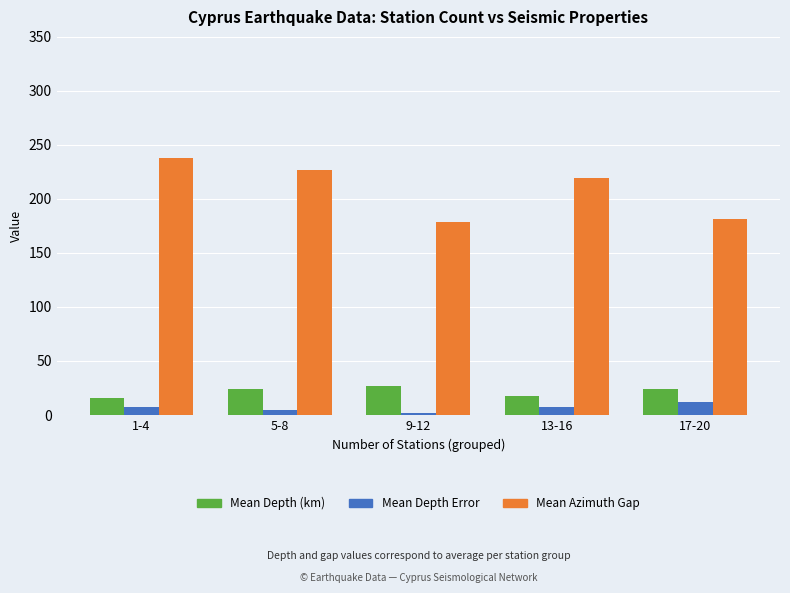

Which series has the largest total across all categories?

Mean Azimuth Gap